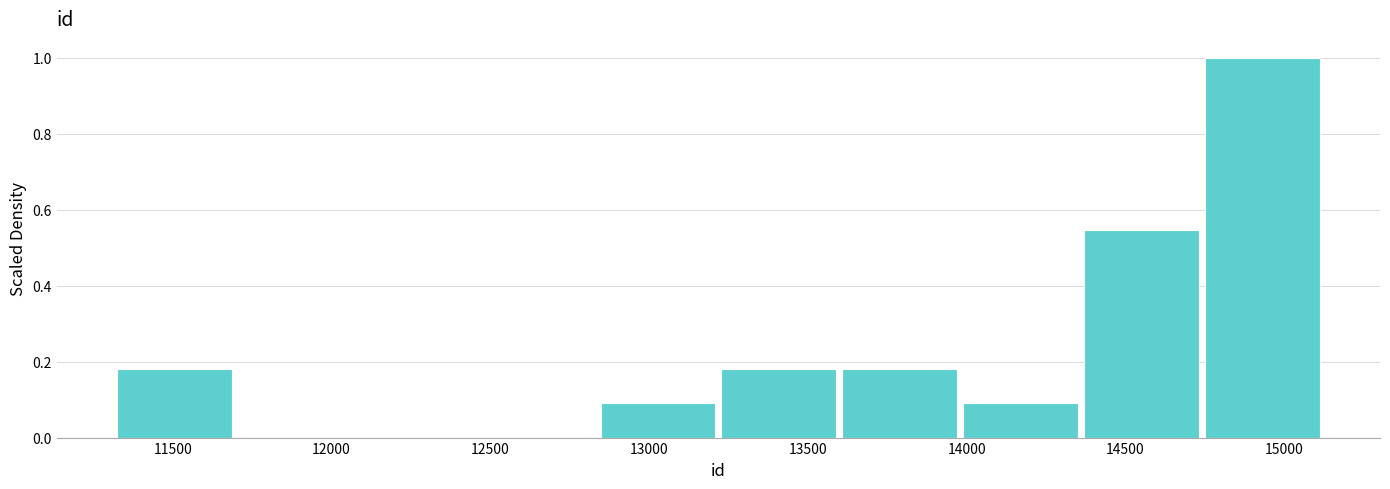

Reading left to right, list every bar in this chart as the range it spans on the x-axis followed by its height. Neither the bar edges nor the heights are printed on the chart, so give them approximately, as read against the axes.

11300 to 11700: 0.18
11700 to 12100: 0
12100 to 12450: 0
12450 to 12850: 0
12850 to 13250: 0.10
13250 to 13600: 0.18
13600 to 14000: 0.18
14000 to 14350: 0.10
14350 to 14750: 0.54
14750 to 15150: 1.00